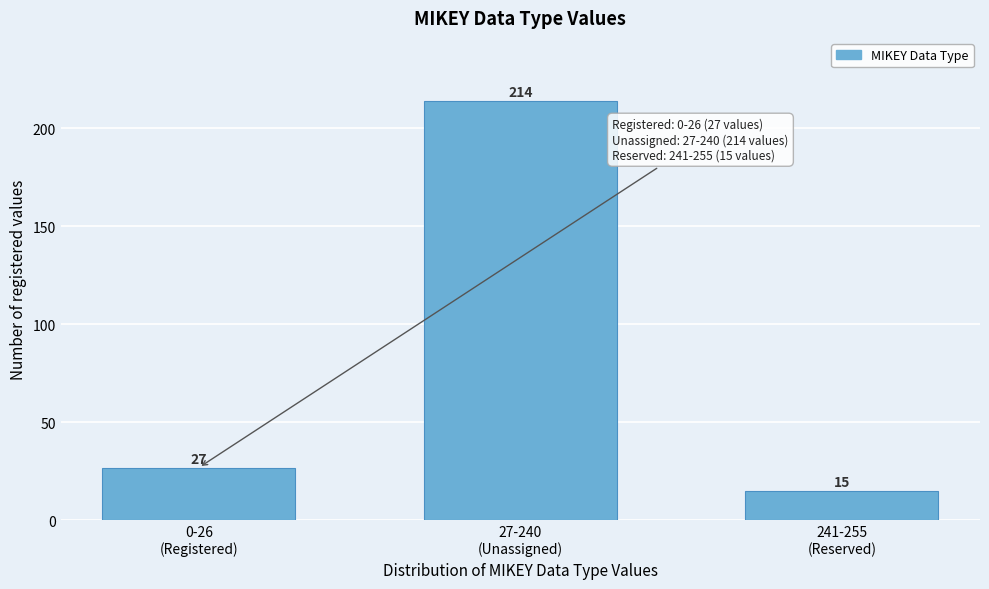

Reading right to left, list all the values displayed in this chart.

15	214	27